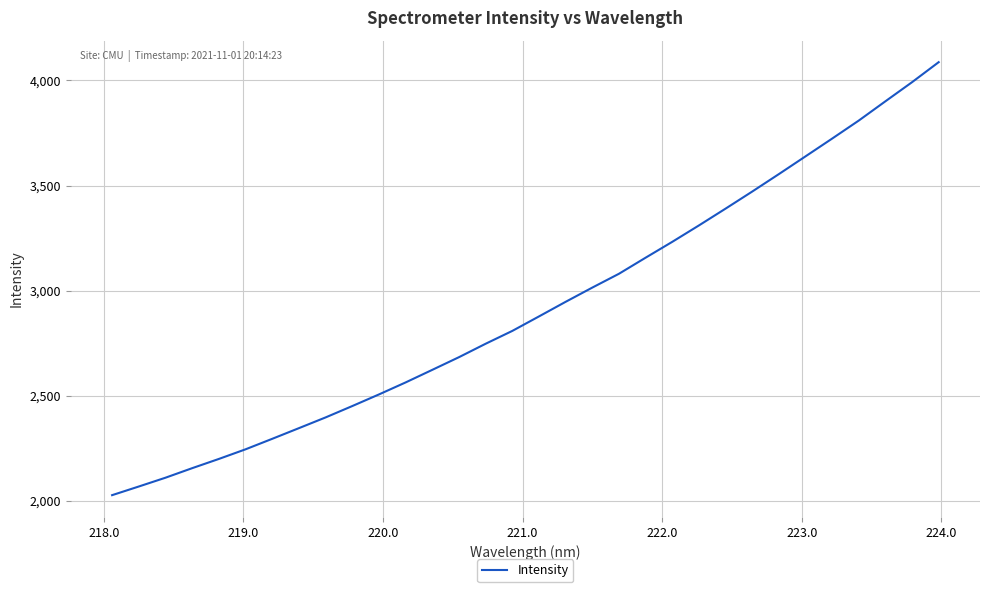

What is the maximum value shown in the chart?

4086.6